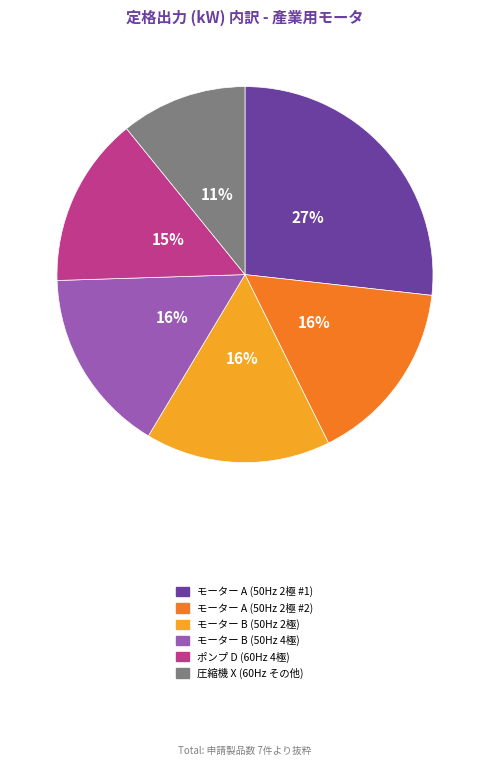

To the nearest percent, what is the average slice percentage?

17%